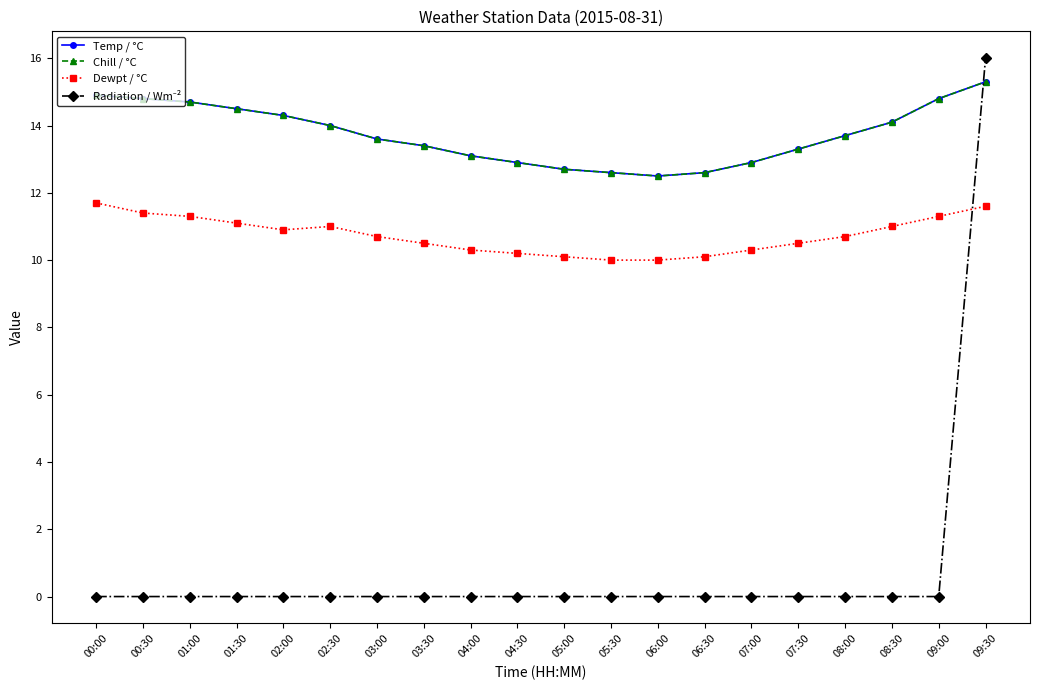

Reading right to left, list all the values displayed in this chart.

Temp / °C: 09:30=15.3	09:00=14.8	08:30=14.1	08:00=13.7	07:30=13.3	07:00=12.9	06:30=12.6	06:00=12.5	05:30=12.6	05:00=12.7	04:30=12.9	04:00=13.1	03:30=13.4	03:00=13.6	02:30=14.0	02:00=14.3	01:30=14.5	01:00=14.7	00:30=14.8	00:00=14.9
Chill / °C: 09:30=15.3	09:00=14.8	08:30=14.1	08:00=13.7	07:30=13.3	07:00=12.9	06:30=12.6	06:00=12.5	05:30=12.6	05:00=12.7	04:30=12.9	04:00=13.1	03:30=13.4	03:00=13.6	02:30=14.0	02:00=14.3	01:30=14.5	01:00=14.7	00:30=14.8	00:00=14.9
Dewpt / °C: 09:30=11.6	09:00=11.3	08:30=11.0	08:00=10.7	07:30=10.5	07:00=10.3	06:30=10.1	06:00=10.0	05:30=10.0	05:00=10.1	04:30=10.2	04:00=10.3	03:30=10.5	03:00=10.7	02:30=11.0	02:00=10.9	01:30=11.1	01:00=11.3	00:30=11.4	00:00=11.7
Radiation / Wm⁻²: 09:30=16.0	09:00=0.0	08:30=0.0	08:00=0.0	07:30=0.0	07:00=0.0	06:30=0.0	06:00=0.0	05:30=0.0	05:00=0.0	04:30=0.0	04:00=0.0	03:30=0.0	03:00=0.0	02:30=0.0	02:00=0.0	01:30=0.0	01:00=0.0	00:30=0.0	00:00=0.0